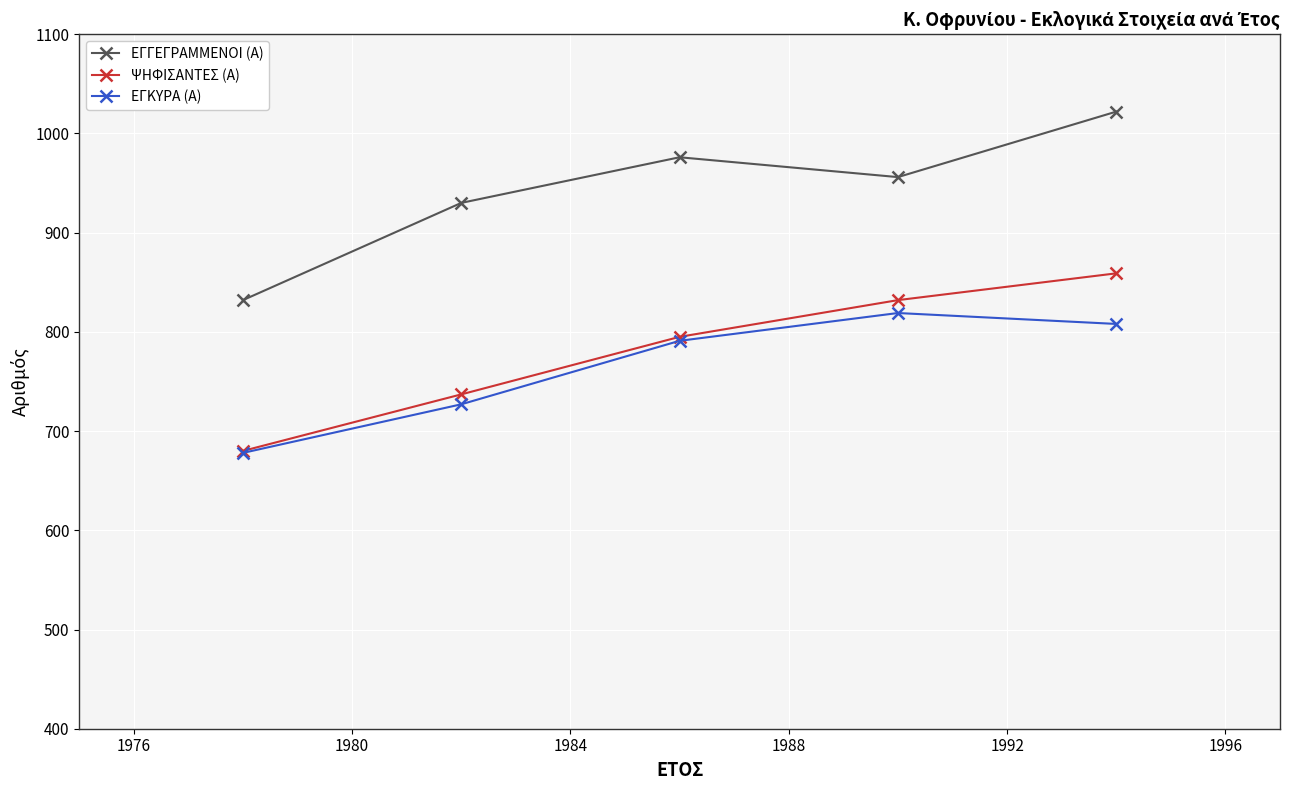

At how many categories does at least one series exceed 764?

5